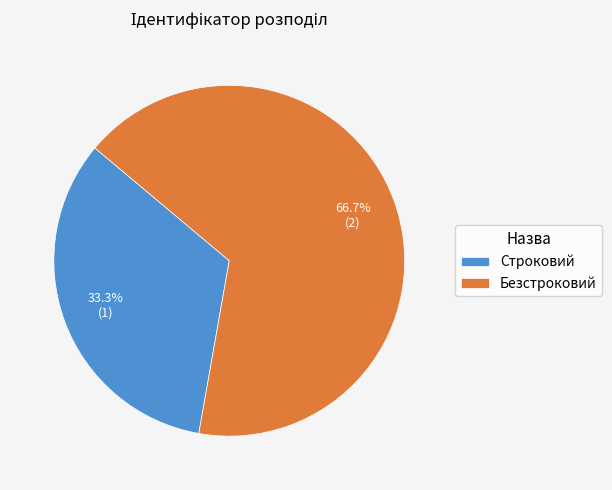

To the nearest percent, what portion does Строковий represent?

33%